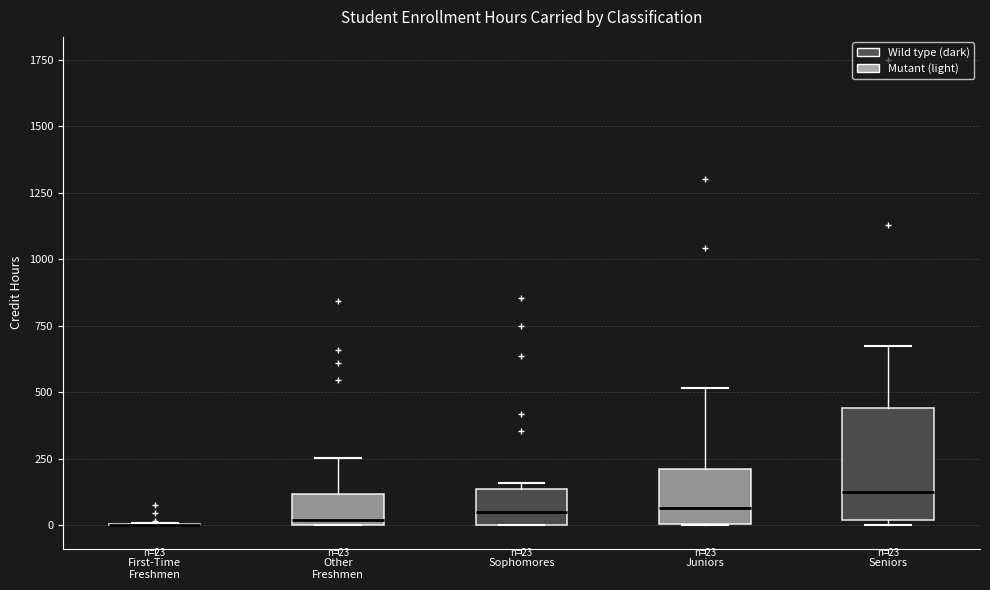

Which box is the tallest, from its lower edge to its upper edge?

Seniors